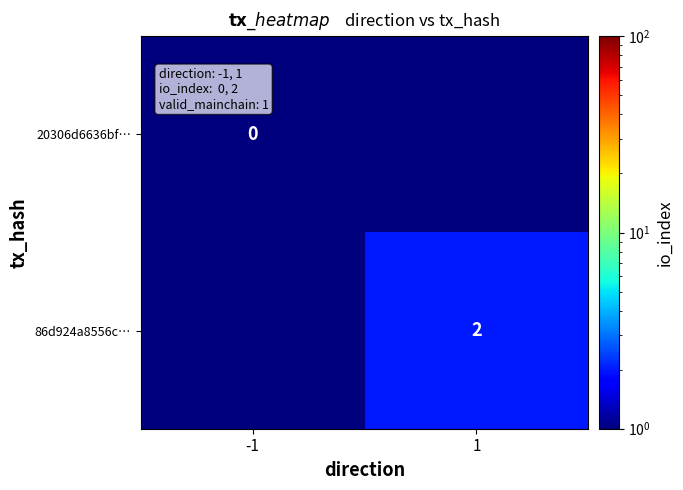

True or false: 20306d6636bf… has a value of 0.0 at -1.

True